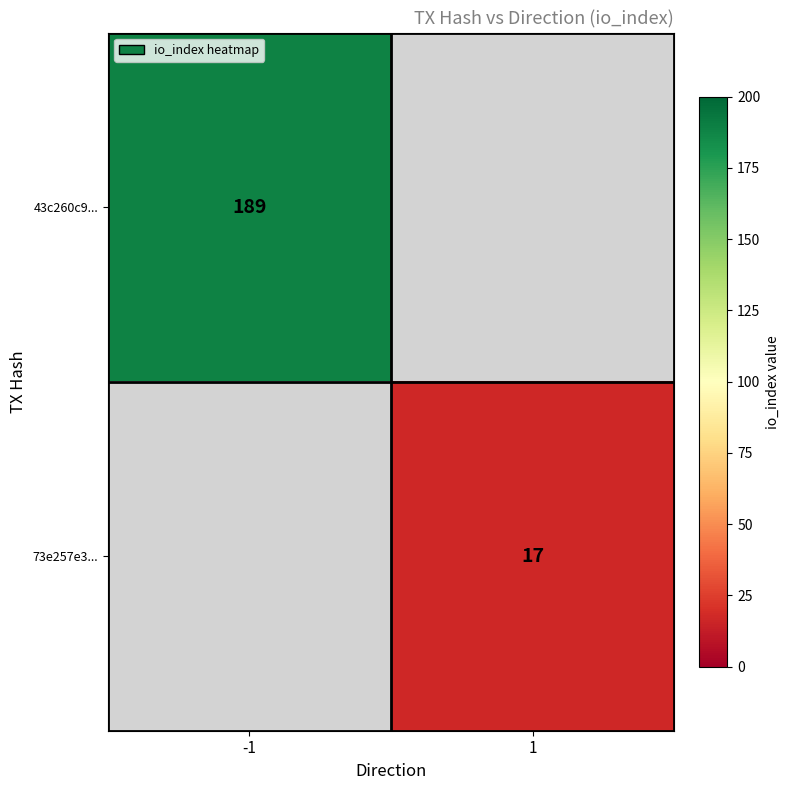

The value of 43c260c9... at -1 is 57. True or false?

False